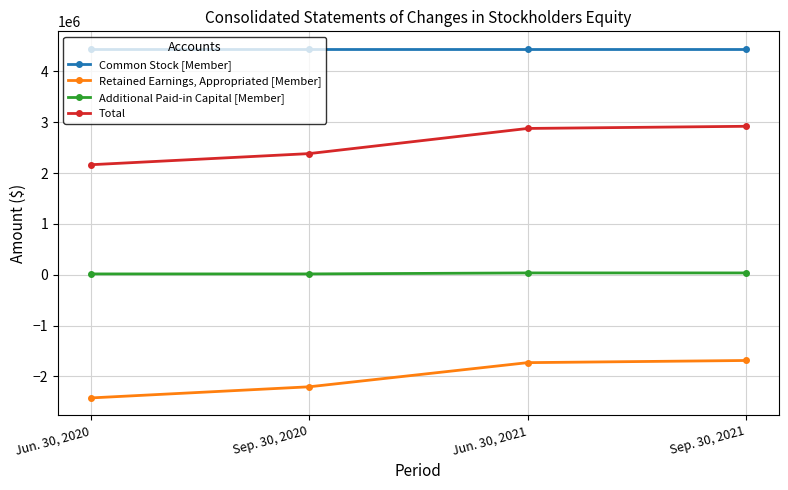

What is the label of the 4th point from the right?

Jun. 30, 2020